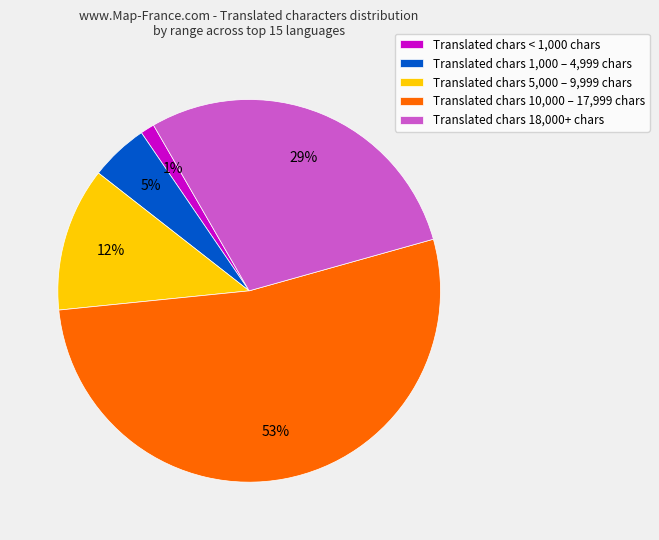

To the nearest percent, what is the difference between the largest and smallest slice percentages?

52%